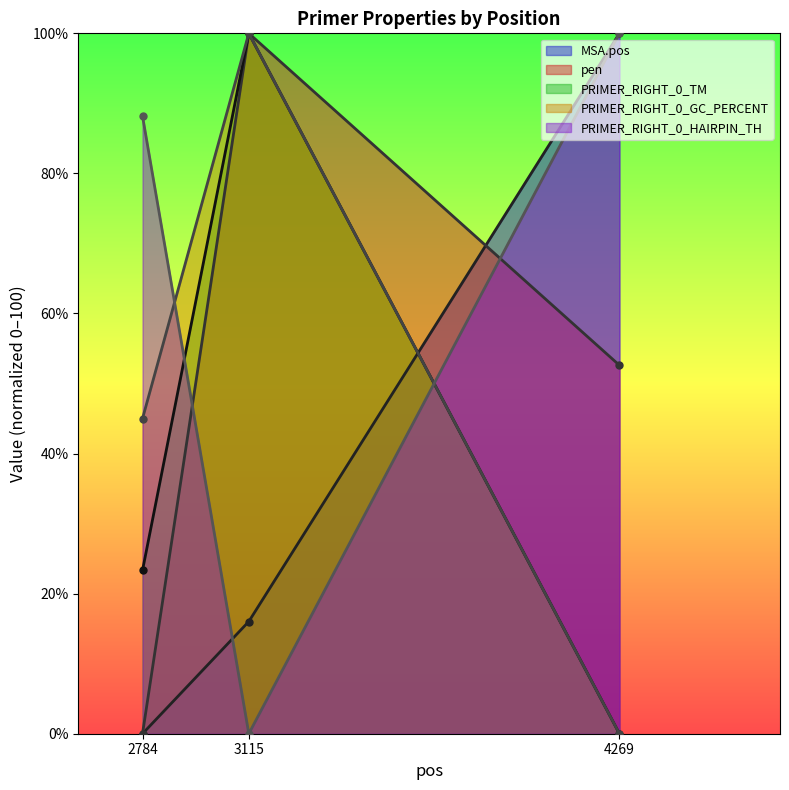

How many distinct data groups are displayed?

5